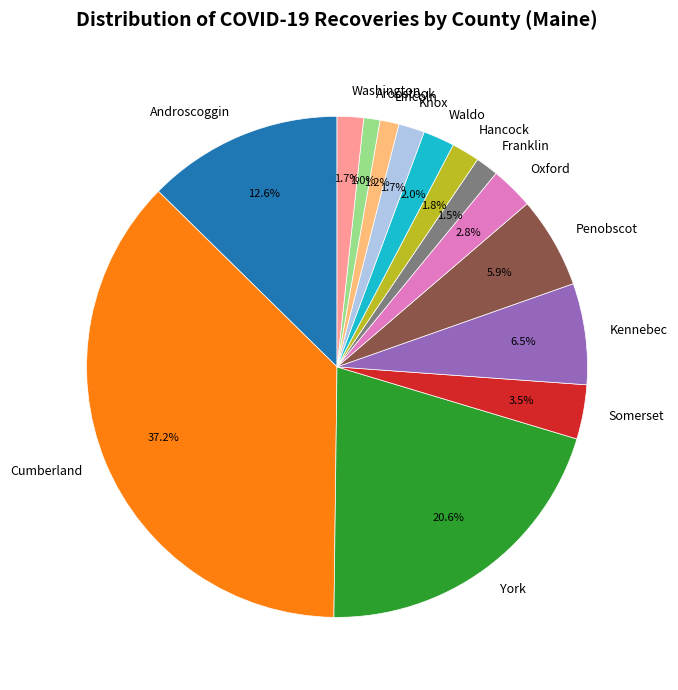

What is the largest slice in the pie chart?

Cumberland